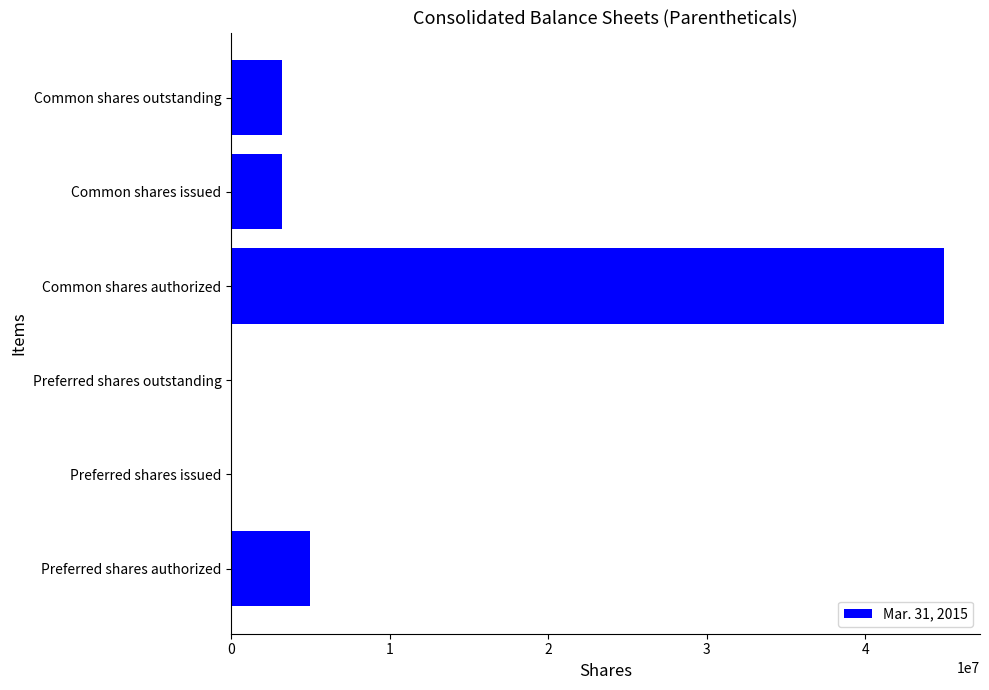

The chart shows a value of 1738023 at Preferred shares authorized. True or false?

False